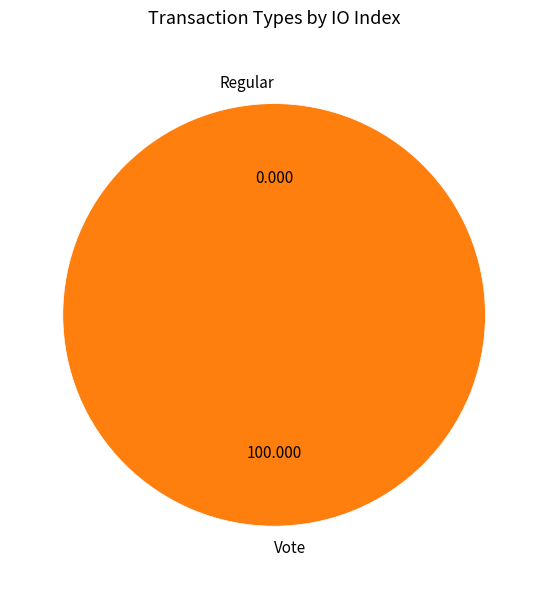

The Regular slice represents 1% of the pie. True or false?

False